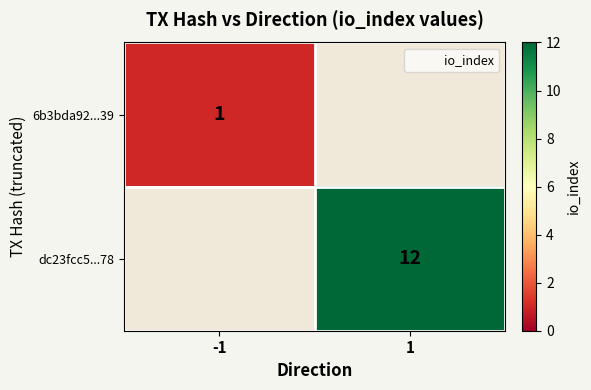

Which label corresponds to the largest value in the chart?

1